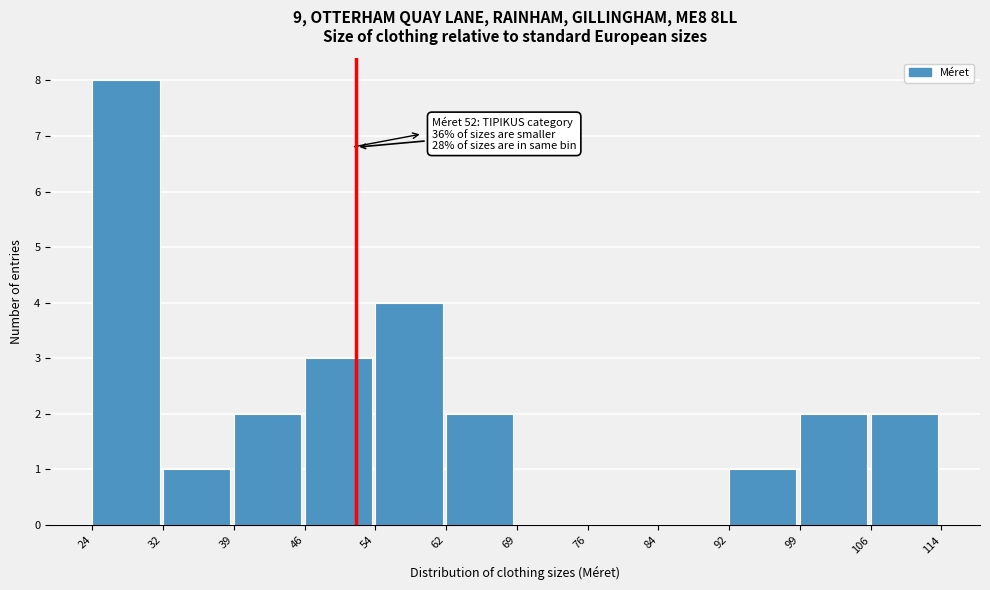

Over which range of the x-axis is the bar tallest?

24 to 32